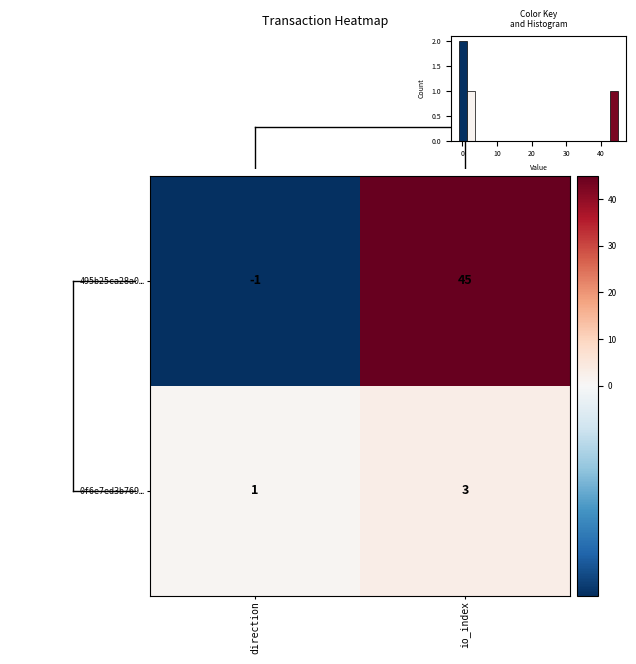

Which category has the lowest value in the 495b25ca28a0… series?

direction